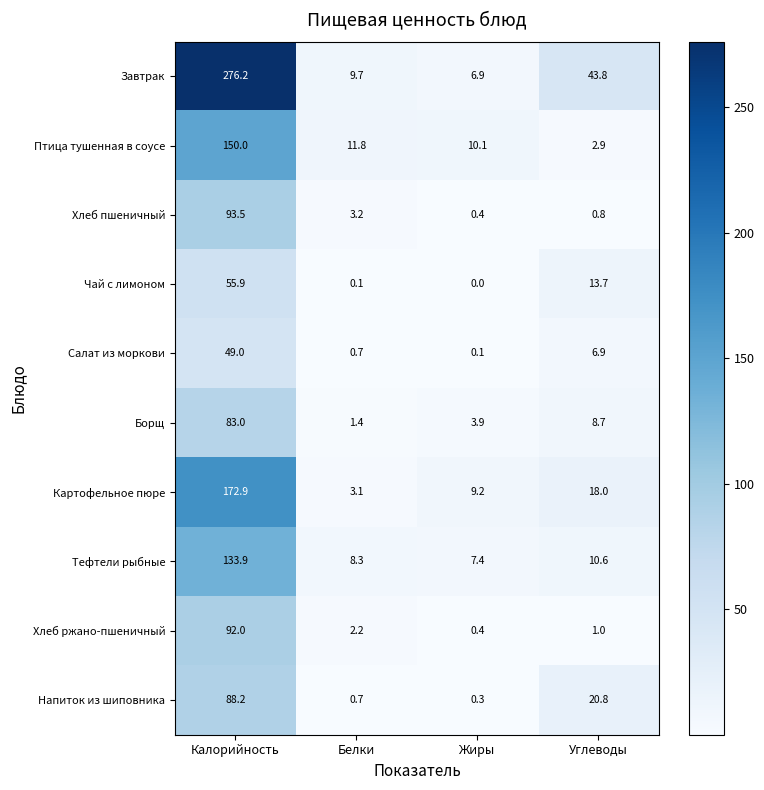

Which series has the widest spread of values?

Завтрак